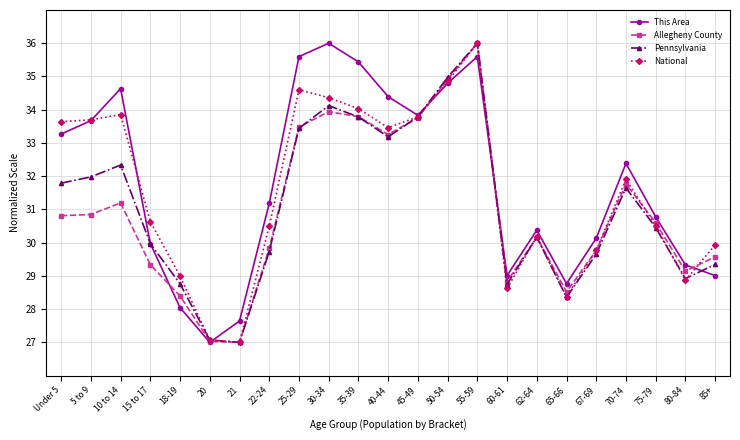

Between Under 5 and 40-44, which series saw the biggest shift?

Allegheny County